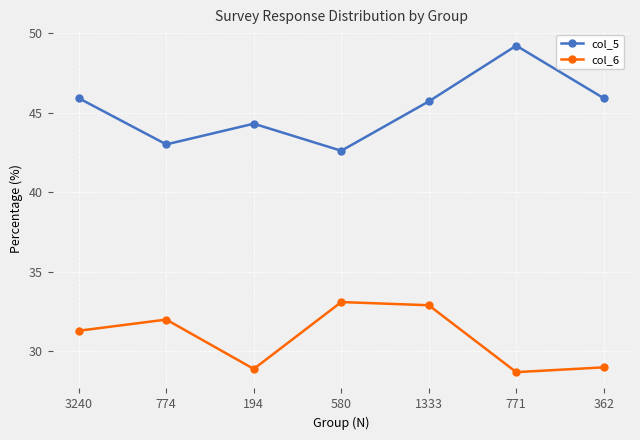

Is the value of col_5 at 1333 greater than the value of col_6 at 362?

Yes